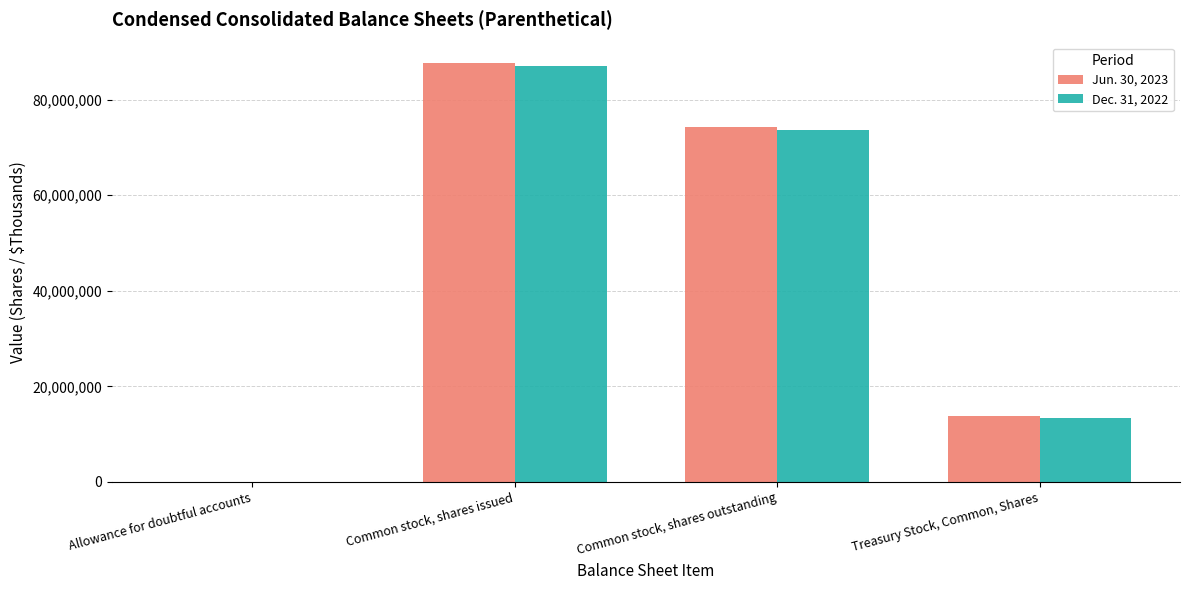

At which label does Dec. 31, 2022 first exceed 73738000?

Common stock, shares issued